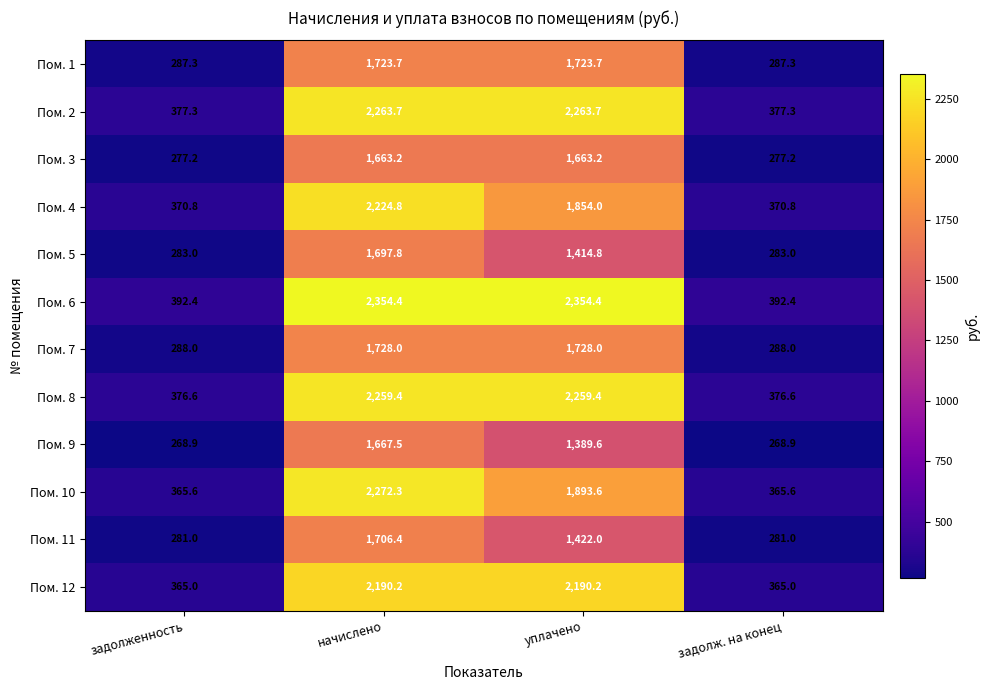

The Пом. 5 series shows 1697.8 at начислено. True or false?

True